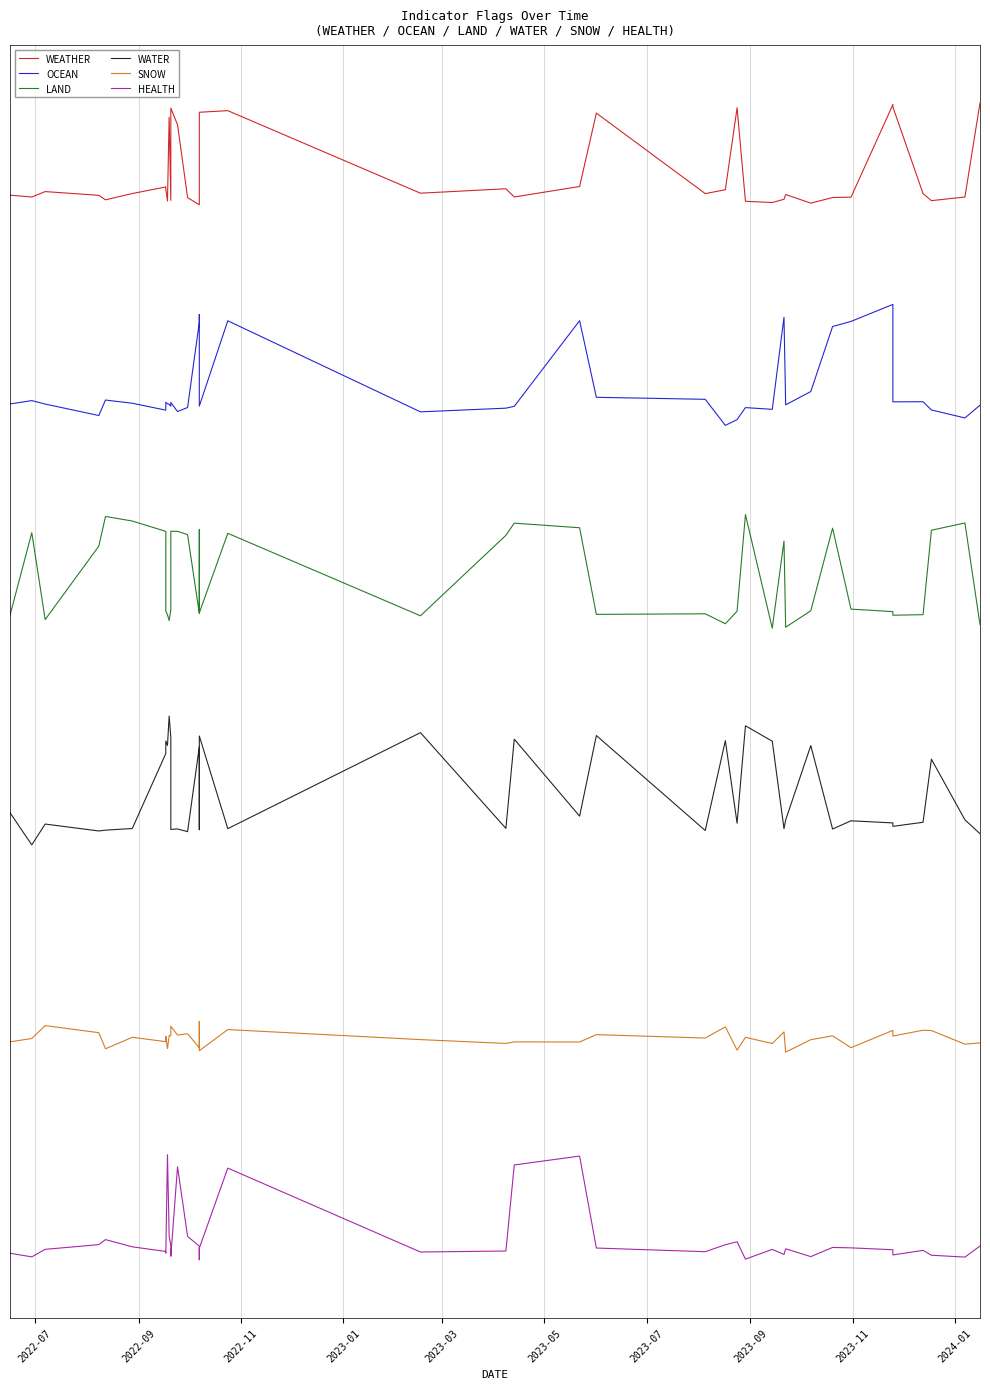

What is the maximum value for SNOW?

0.6